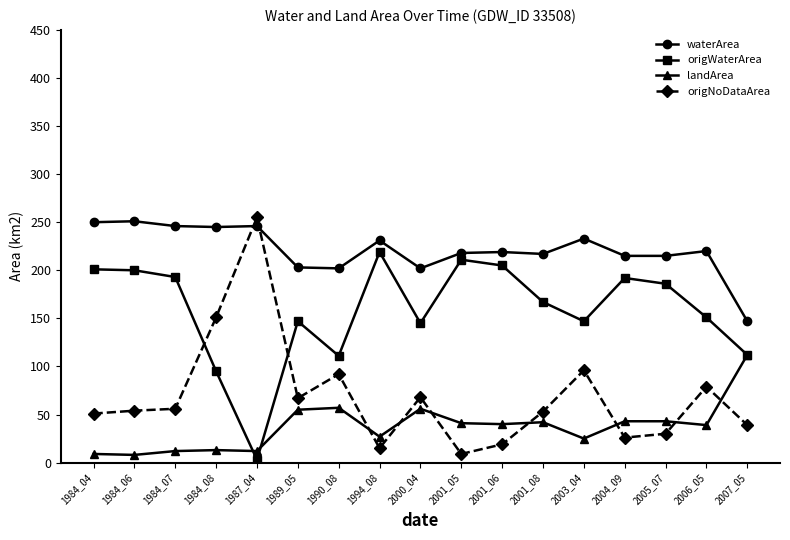

What is the greatest value displayed?

255.0